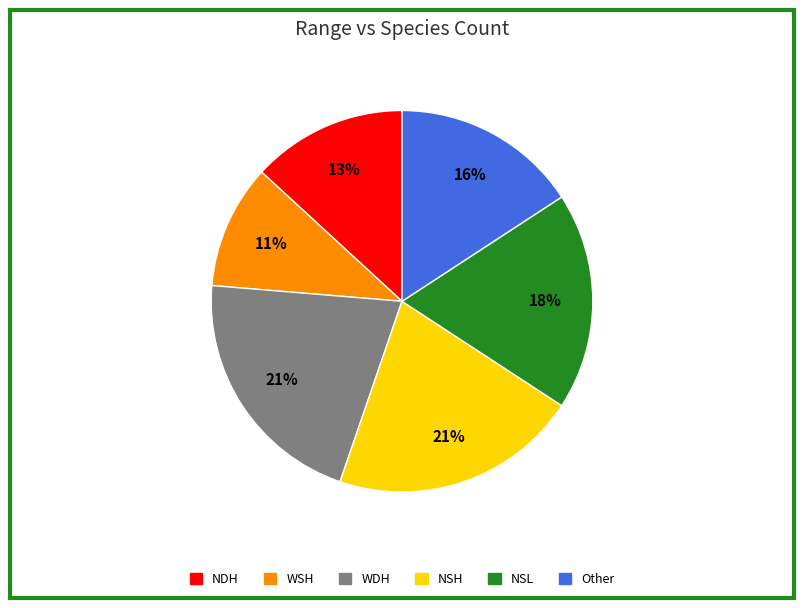

Which category has the smallest portion of the pie?

WSH